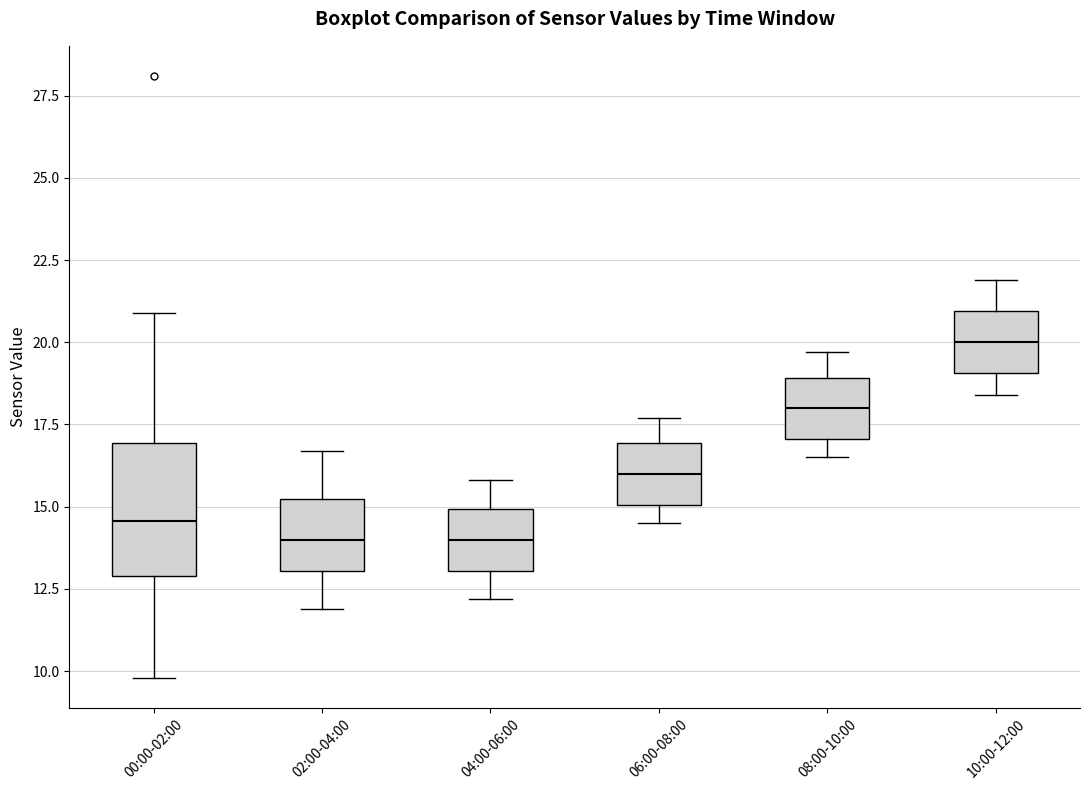

Where does the median line of the box for 02:00-04:00 sit on the y-axis? The values are not printed on the chart, so give them approximately, as read against the axis.

14.0